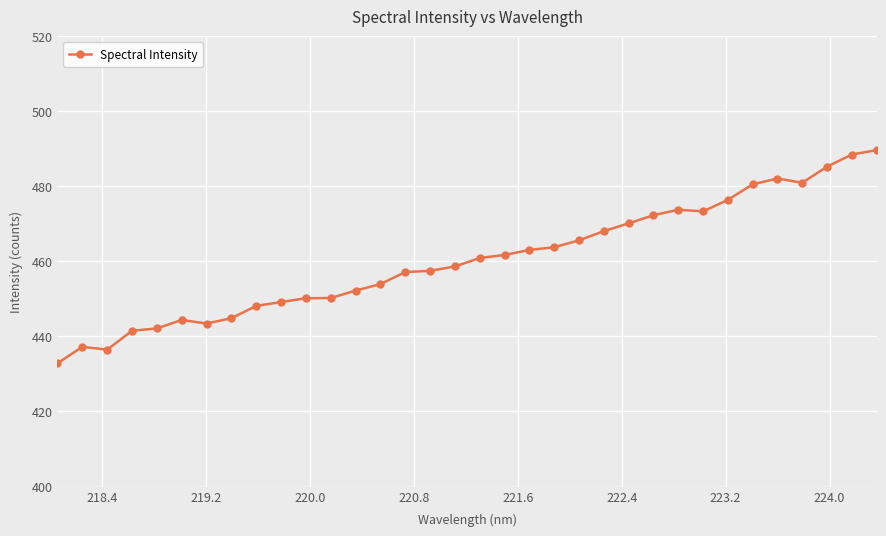

True or false: there are more than 0 points higher than both neighbors.

True